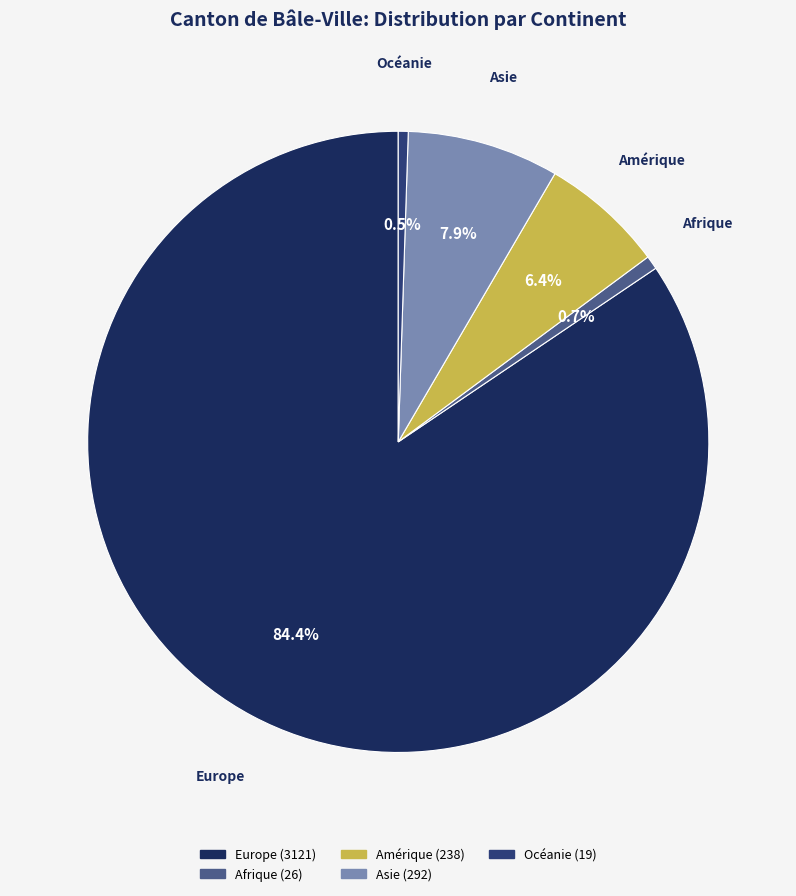

True or false: Afrique accounts for 14% of the total.

False